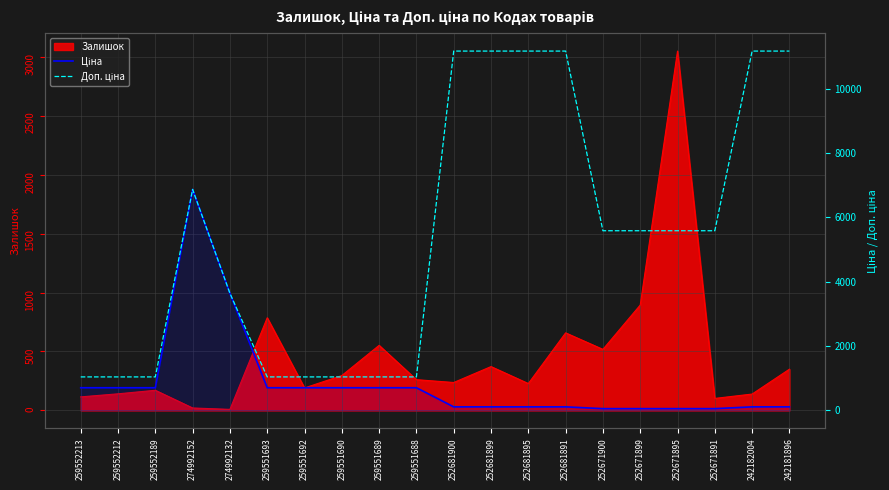

True or false: Доп. ціна has more than 0 points higher than both neighbors.

True